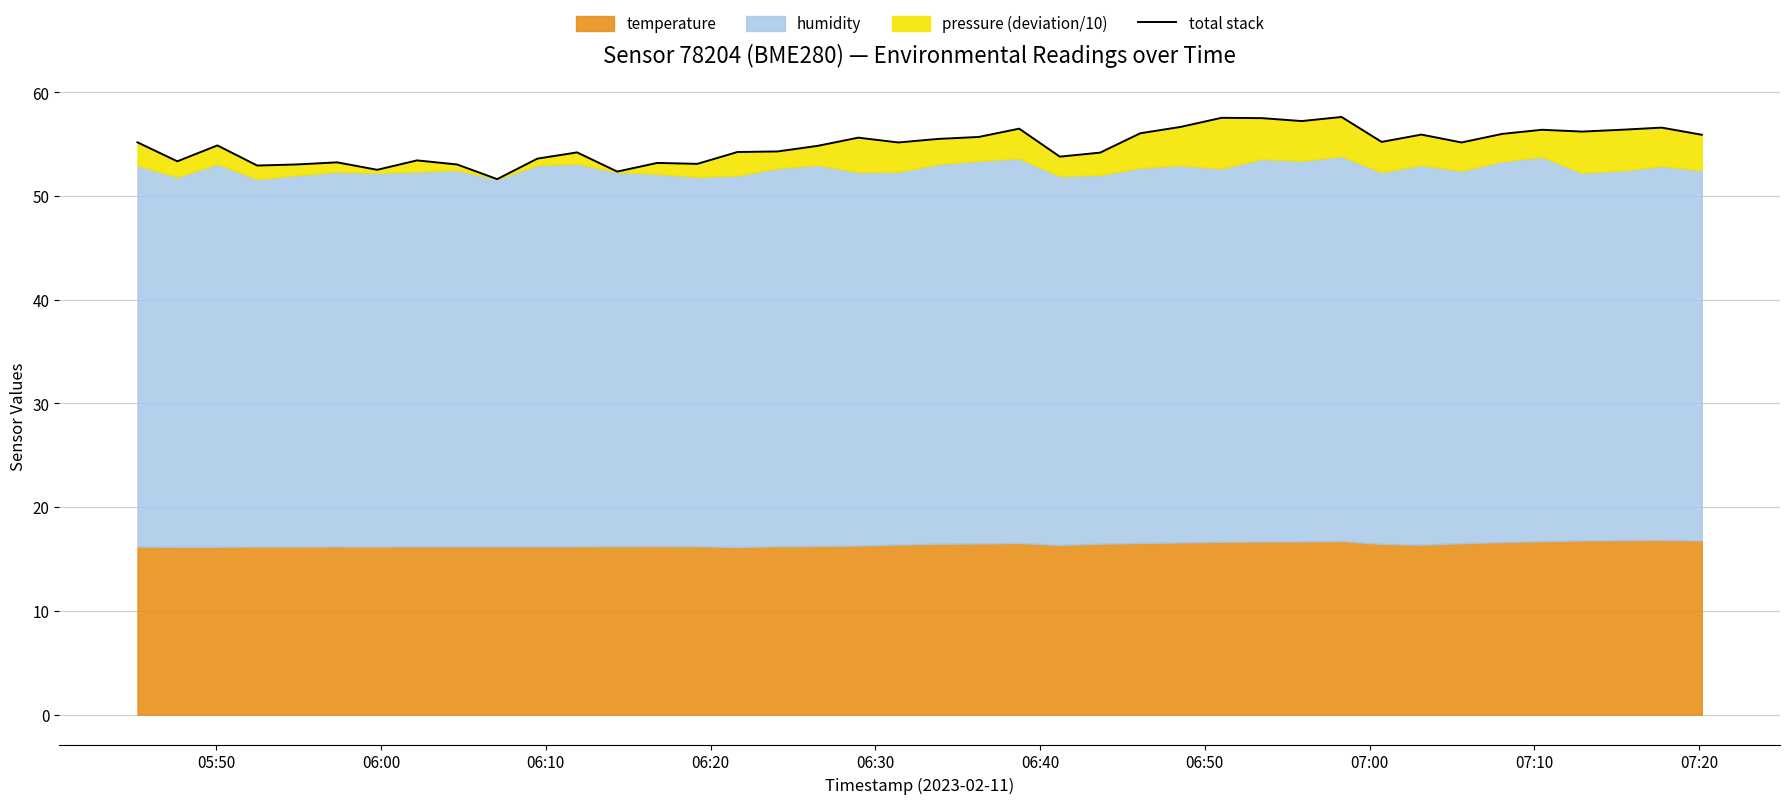

How many data points does each series have?

40